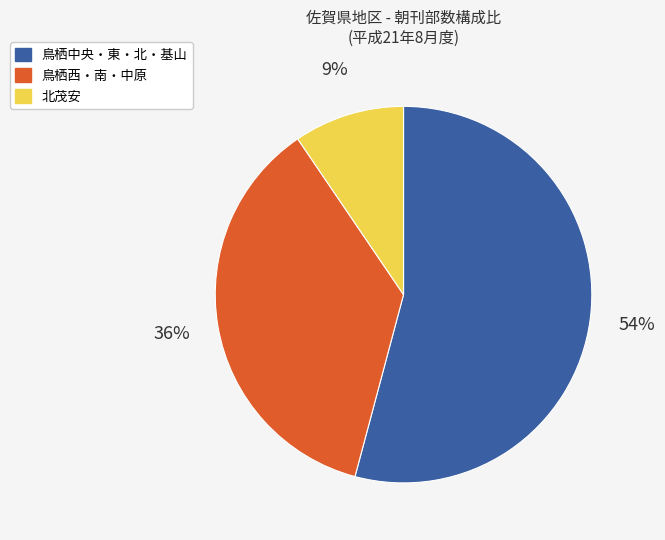

To the nearest percent, what is the difference between the largest and smallest slice percentages?

45%